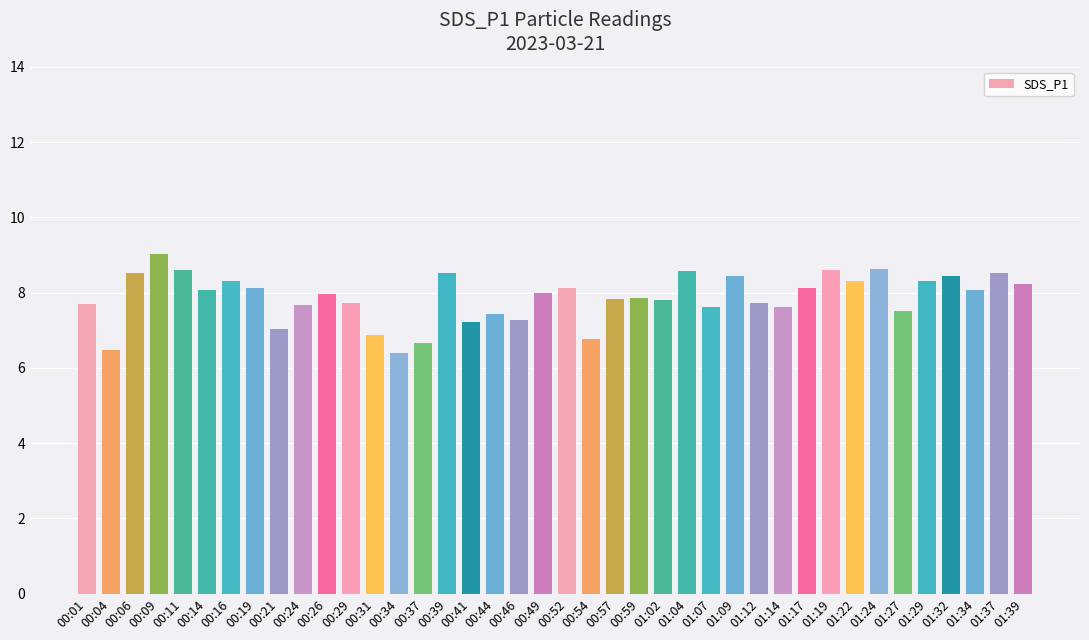

At which category does the chart reach its peak across all series?

00:09